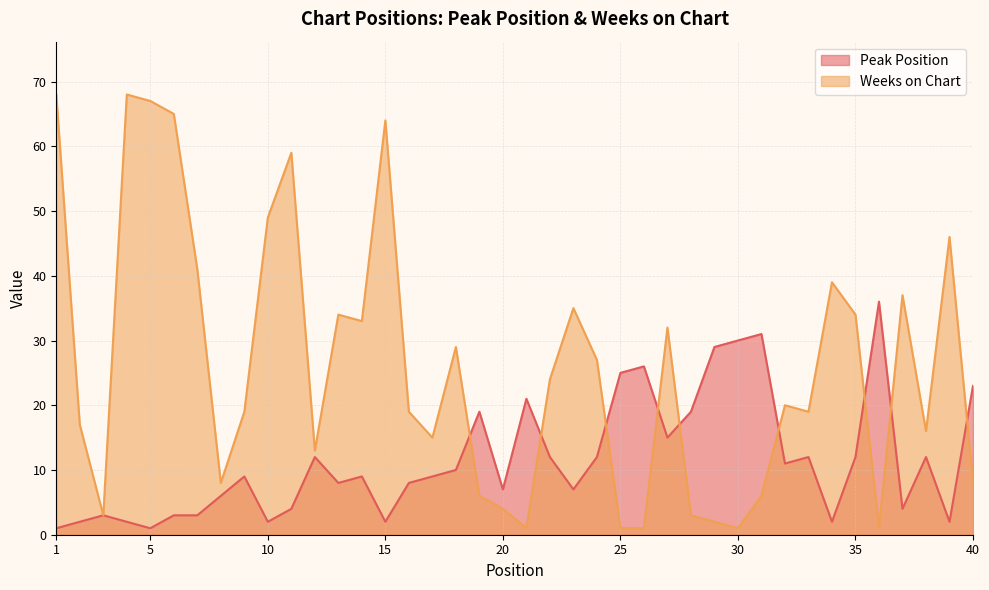

Which series ends up on top after the final intersection of Weeks on Chart and Peak Position?

Peak Position